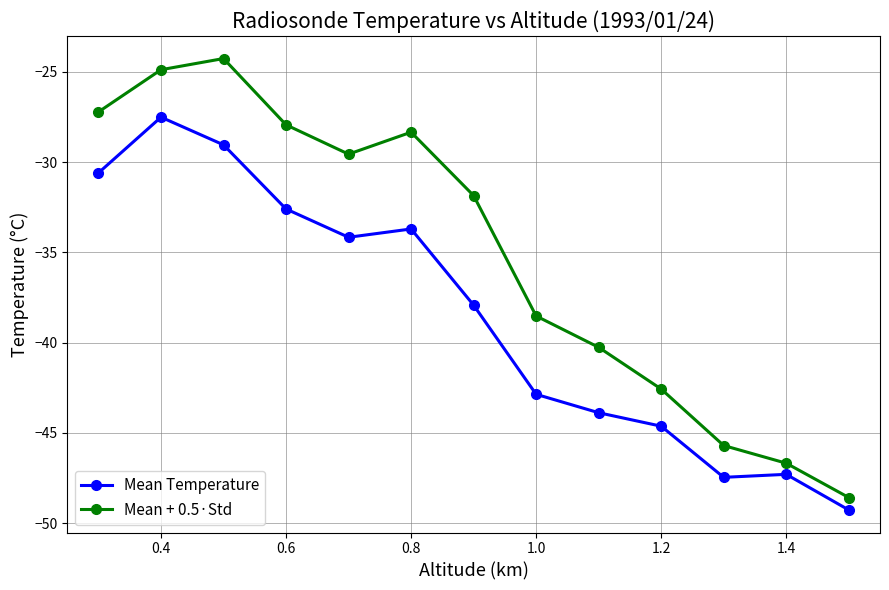

What is the value of the Mean Temperature point at the 8th from the left?

-42.9